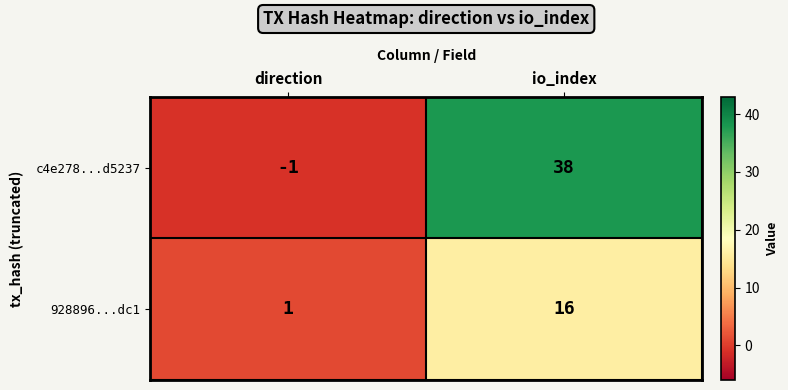

How many series are shown in this chart?

2